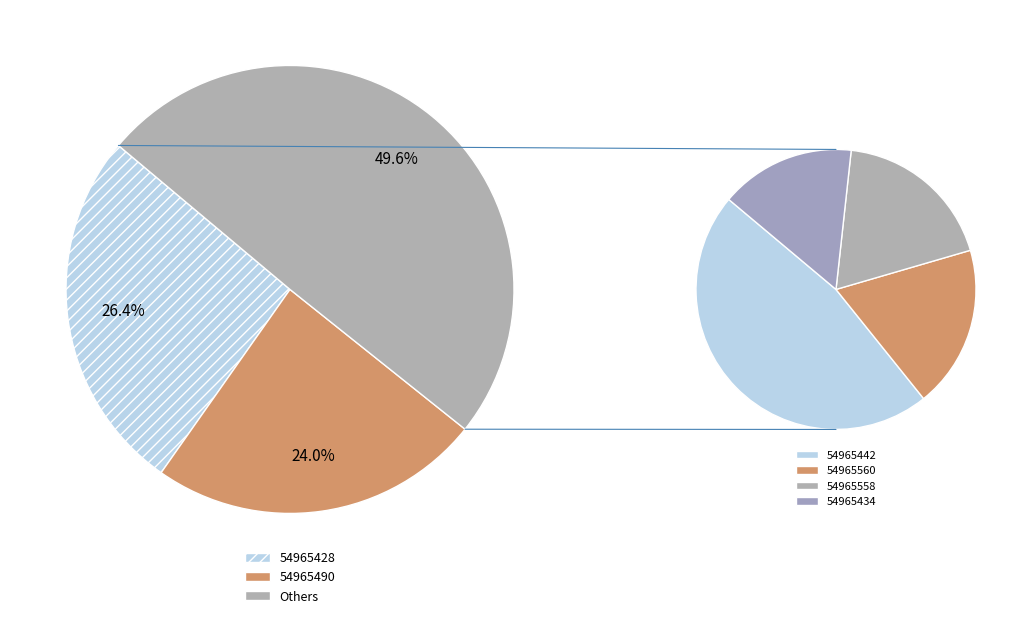

Is it true that 54965442 is 31% of the pie?

False